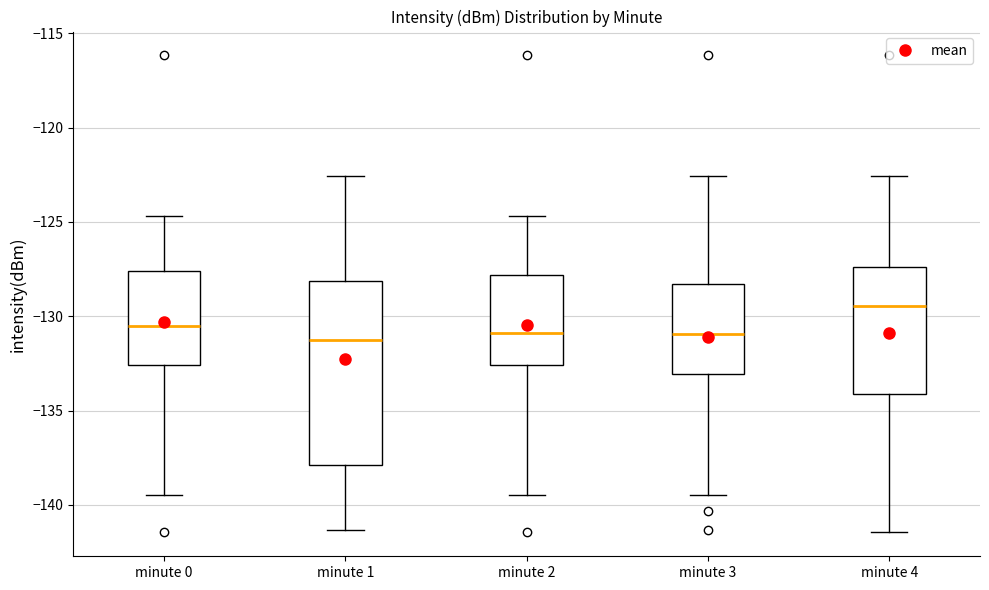

Which box's median line is the highest?

minute 4